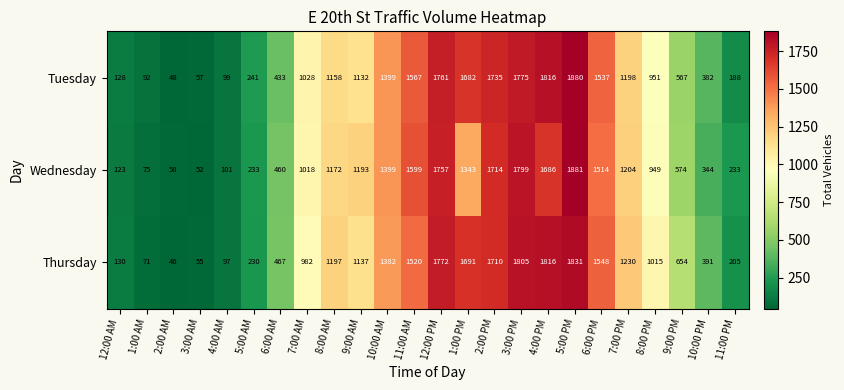

How many values in the Thursday series are below 1137?

12